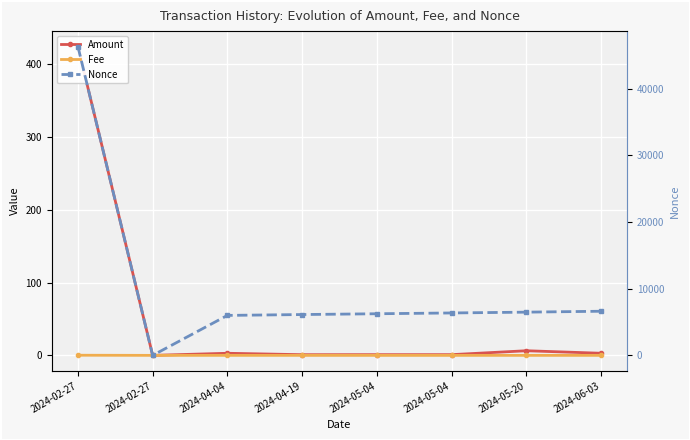

What is the maximum value shown in the chart?

46337.0